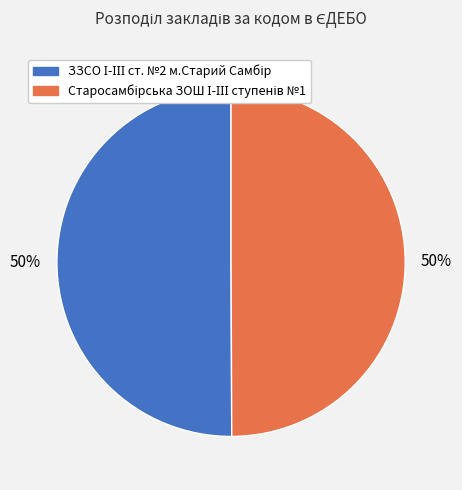

How much of the chart is everything except Старосамбірська ЗОШ І-ІІІ ступенів №1?

50.1%